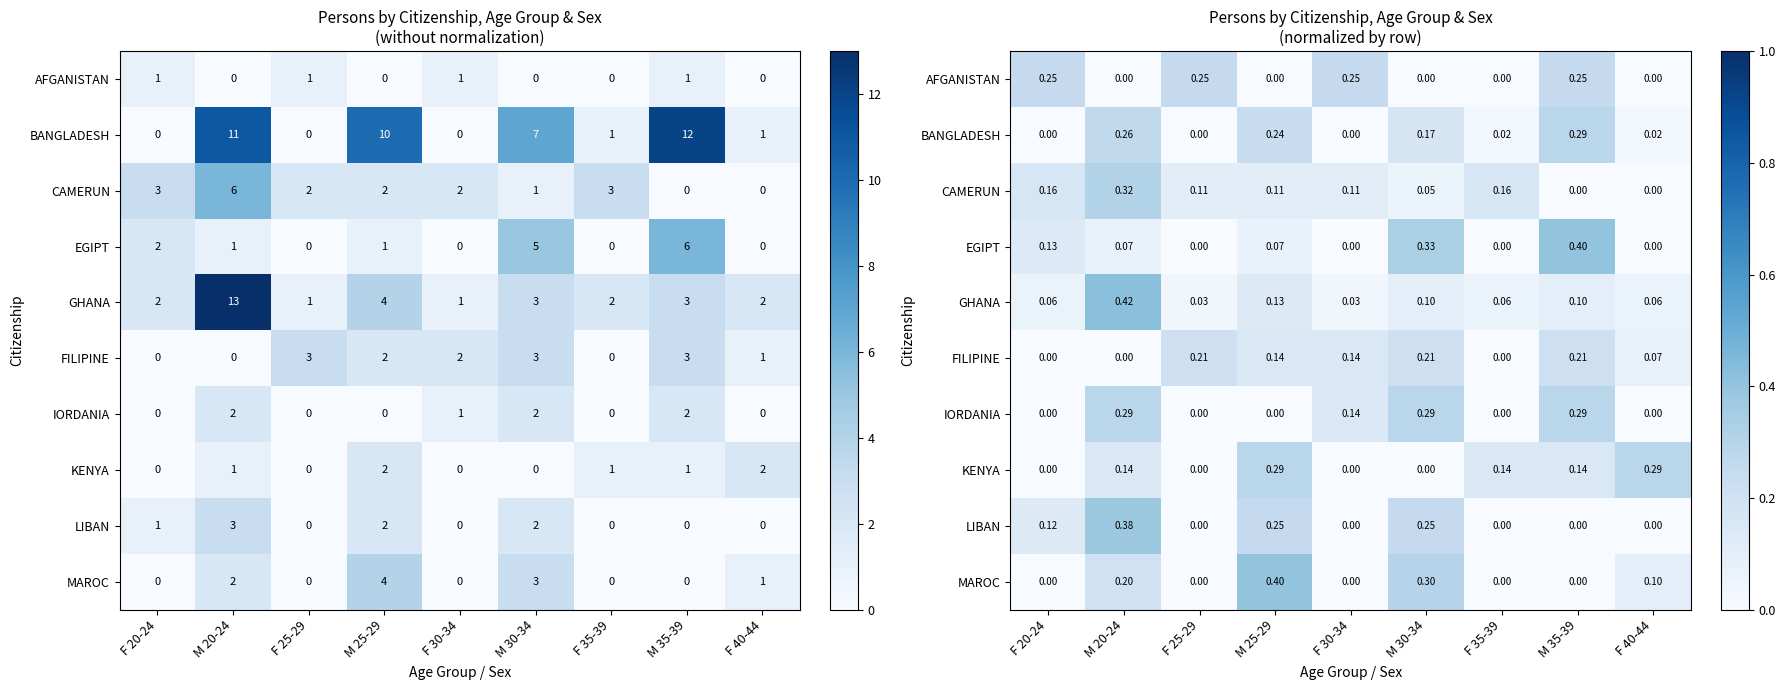

List the series in order of their peak value, lowest first.

FILIPINE, AFGANISTAN, BANGLADESH, IORDANIA, KENYA, CAMERUN, LIBAN, EGIPT, MAROC, GHANA